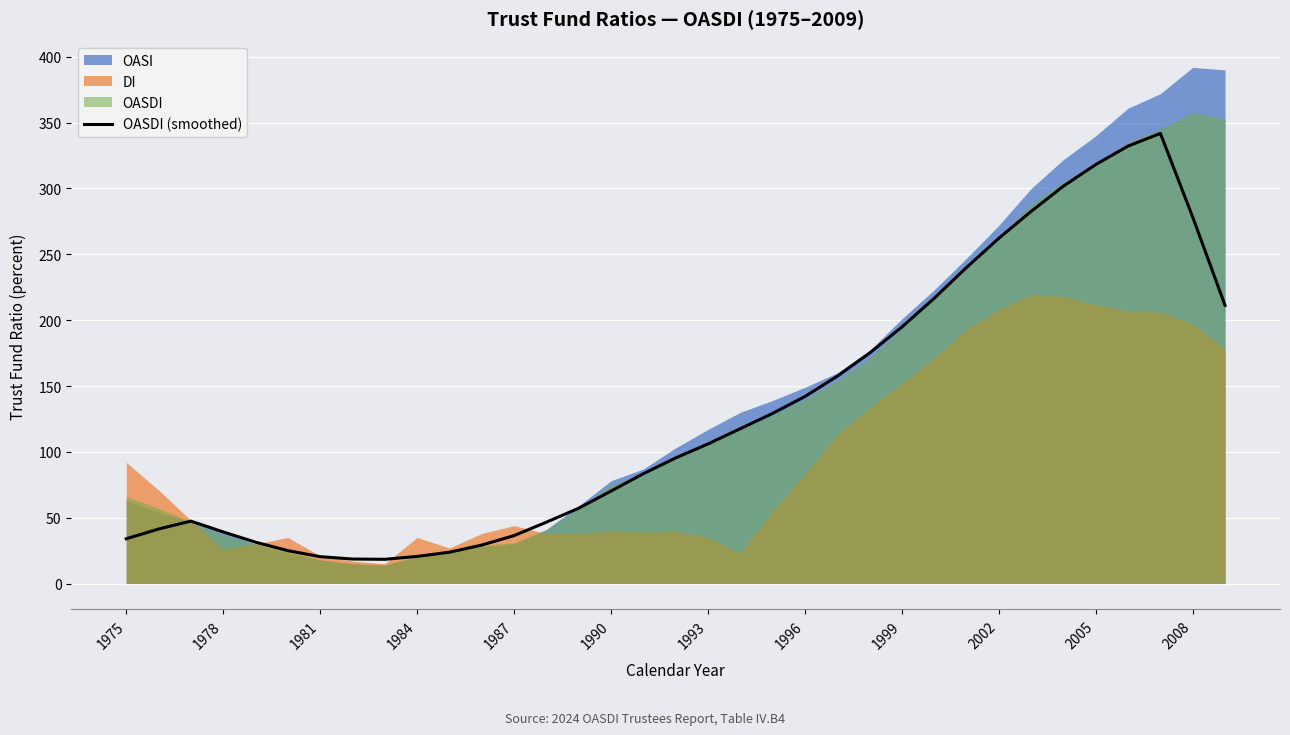

The OASDI (smoothed) series shows 169.4 at 2005. True or false?

False